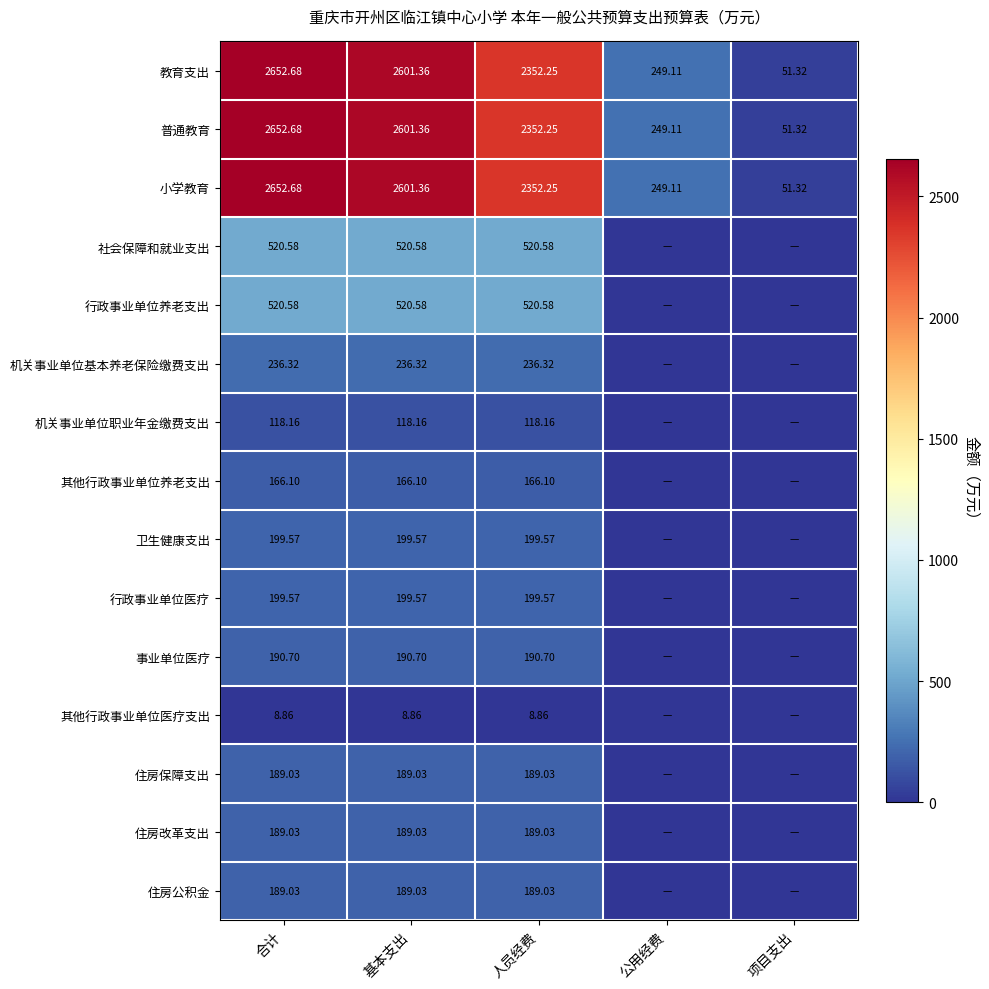

At which label does 小学教育 reach its peak?

合计